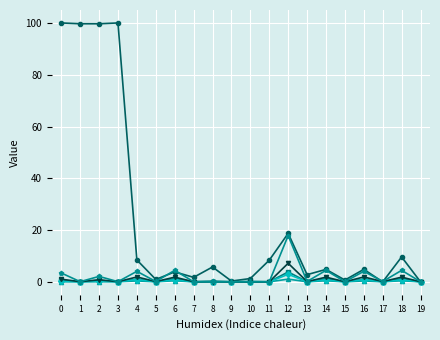

What is the maximum value shown in the chart?

100.0